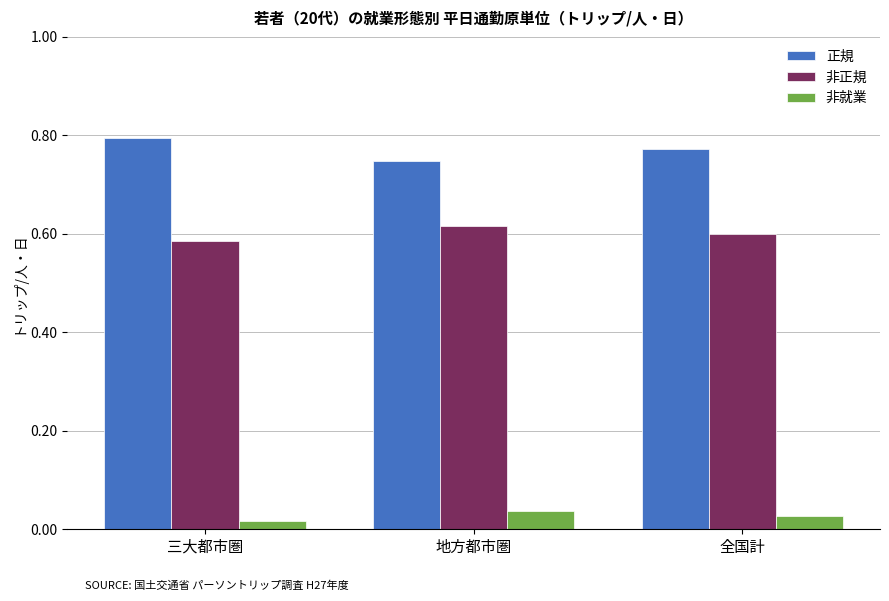

The value of 正規 at 三大都市圏 is 1.3. True or false?

False